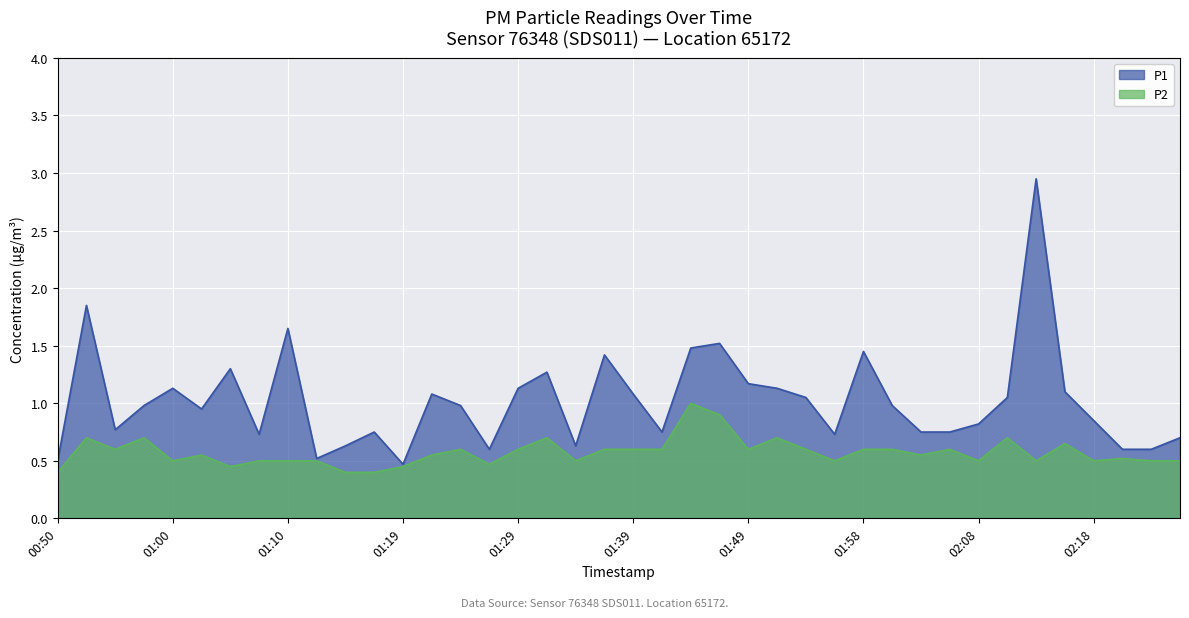

In P1, how many points are higher than both neighbors (excluding endpoints)?

11